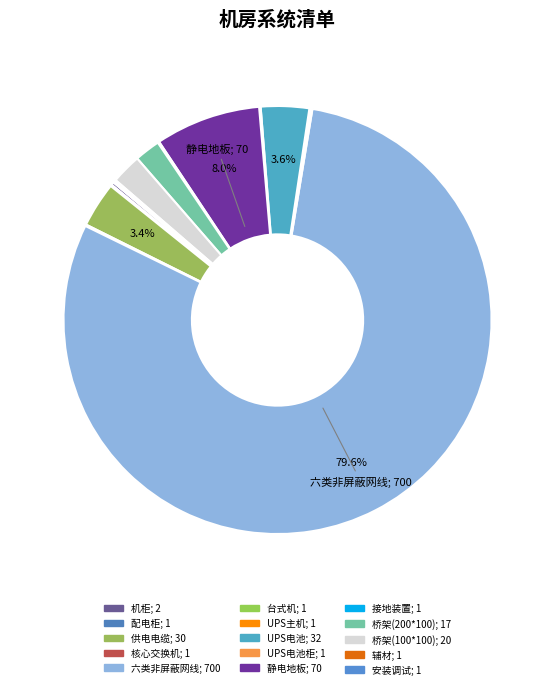

To the nearest percent, what is the average slice percentage?

7%